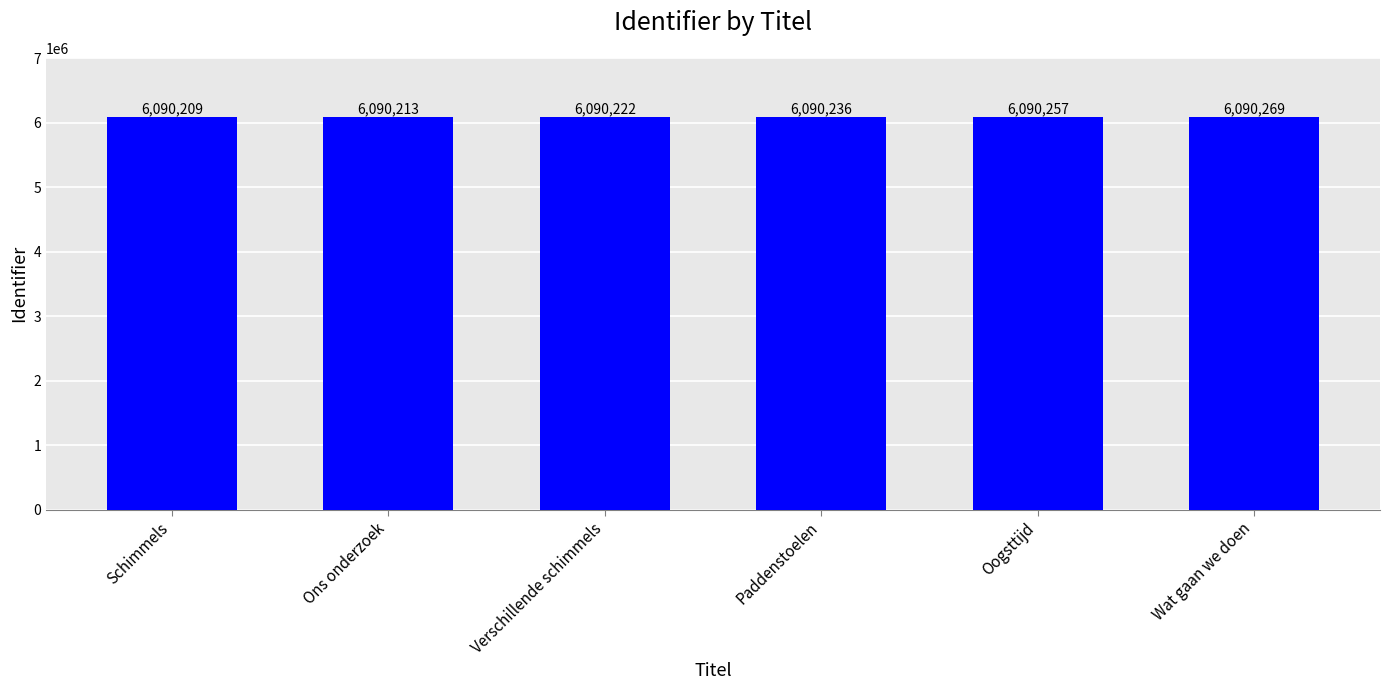

Reading right to left, extract all data points from this chart.

Wat gaan we doen=6090269	Oogsttijd=6090257	Paddenstoelen=6090236	Verschillende schimmels=6090222	Ons onderzoek=6090213	Schimmels=6090209